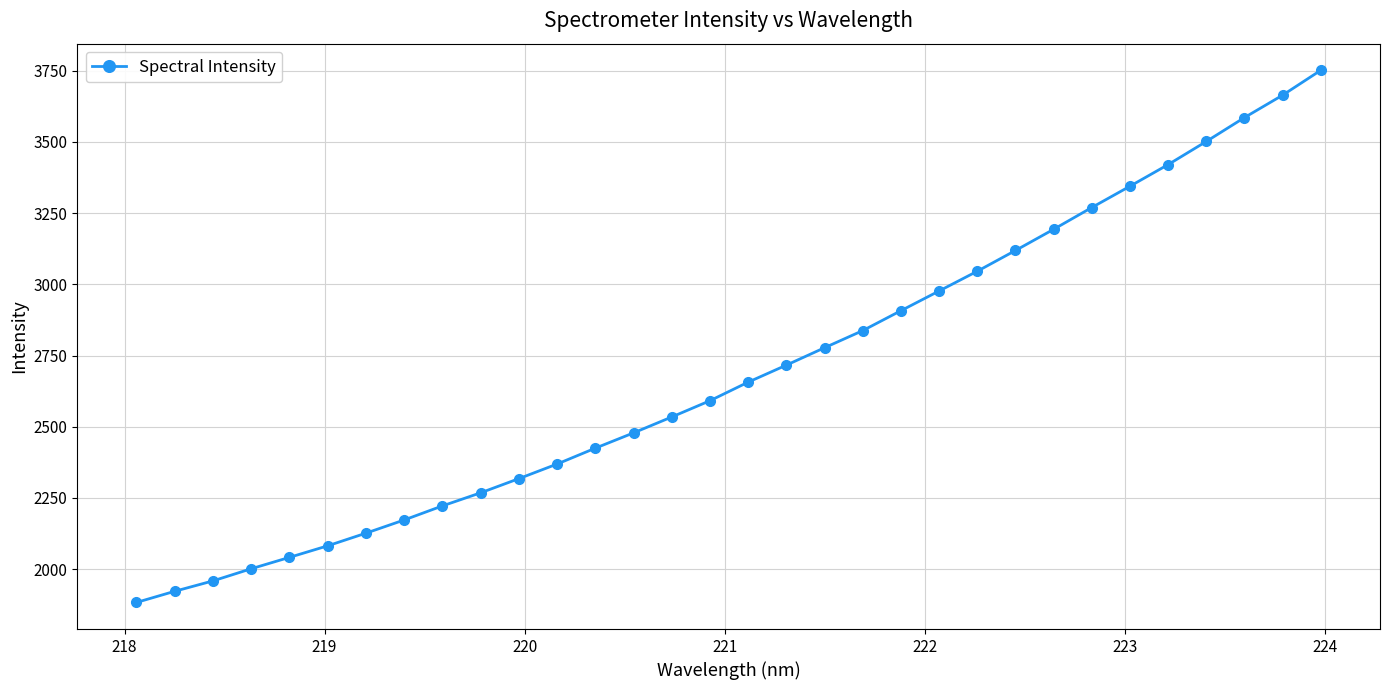

What is the sum of all values?

86161.4